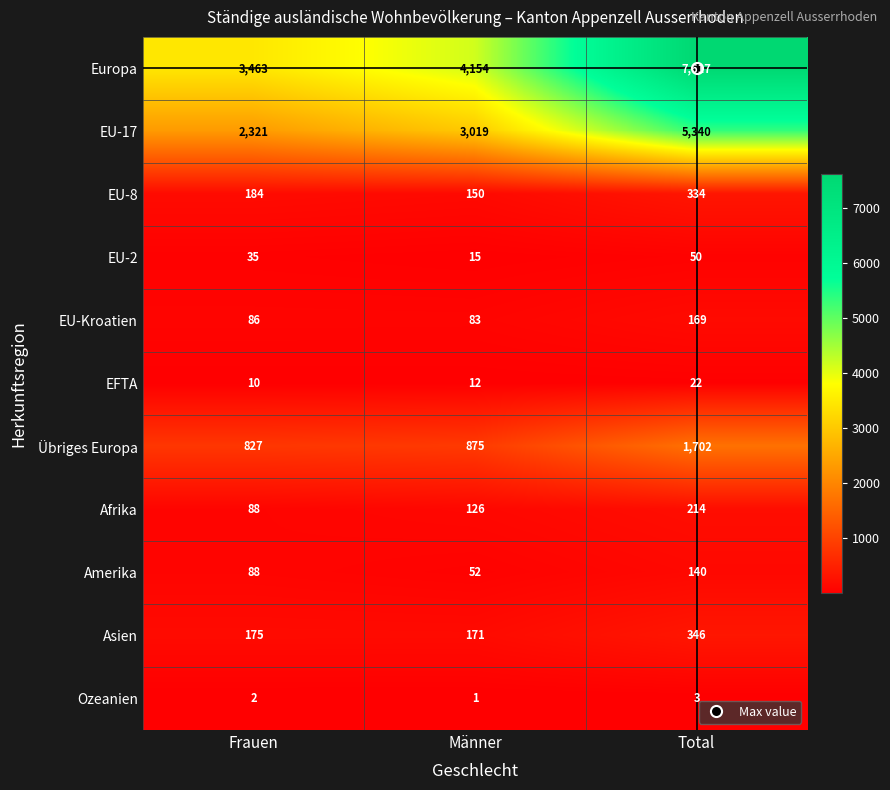

The value of Übriges Europa at Total is 1702. True or false?

True